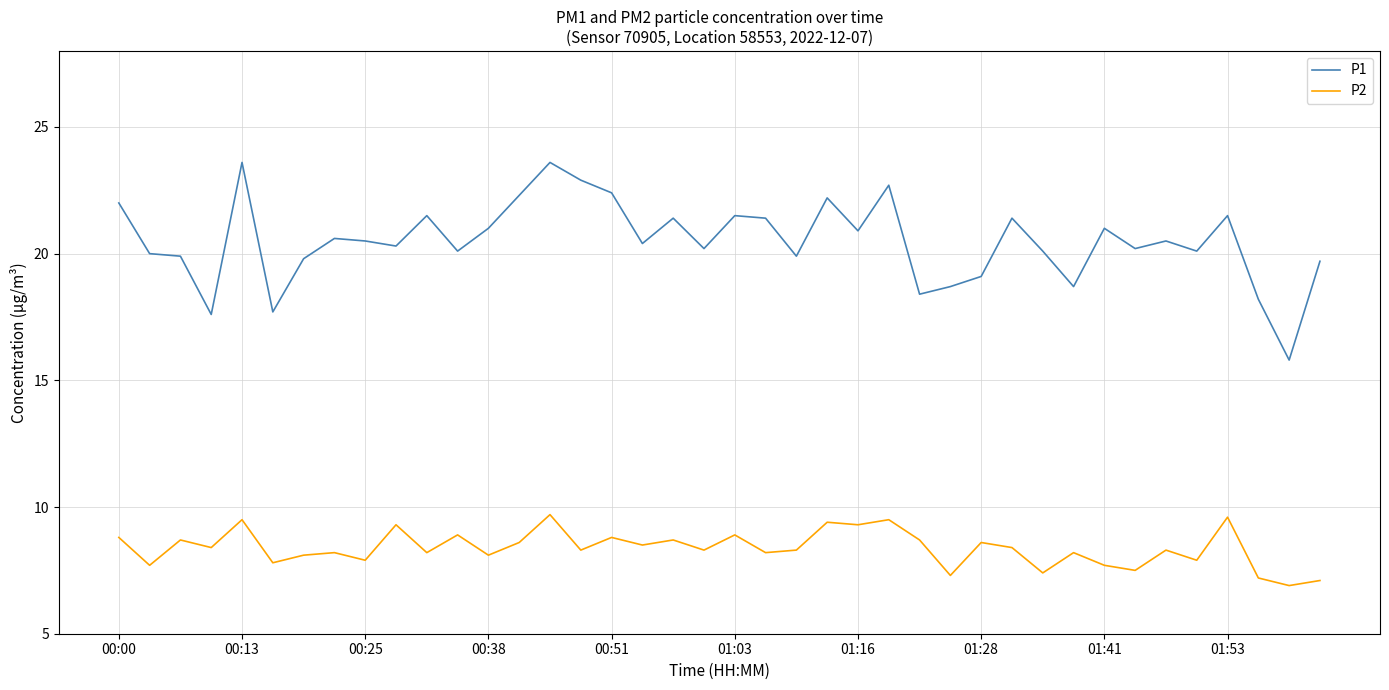

True or false: P2 and P1 intersect in this chart.

False